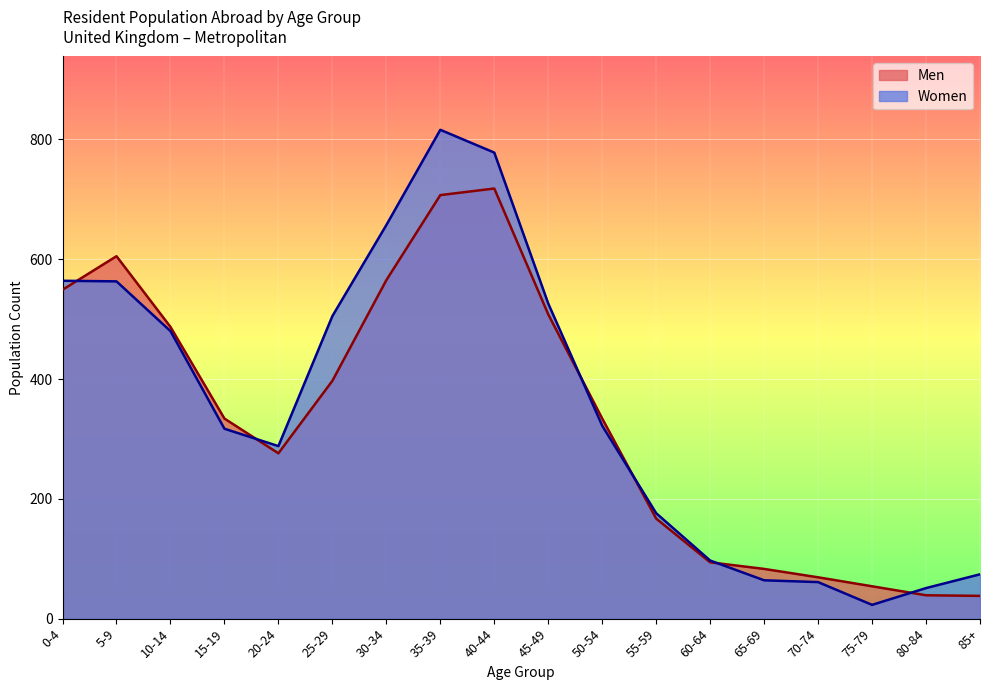

How many categories are shown in the chart?

18